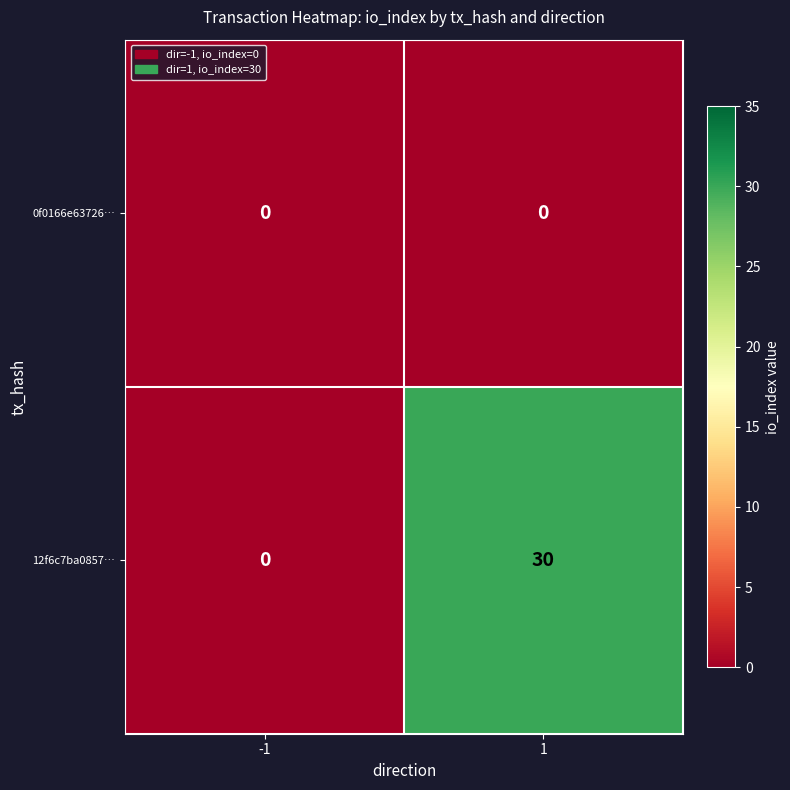

Reading right to left, what are all the values shown in this chart?

0f0166e63726…: 1=0	-1=0
12f6c7ba0857…: 1=30	-1=0